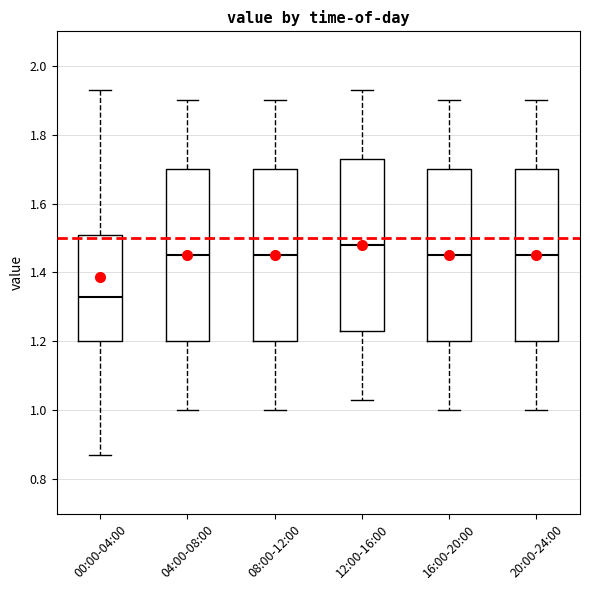

Where does the lower whisker of the box for 00:00-04:00 end on the y-axis? The values are not printed on the chart, so give them approximately, as read against the axis.

0.88